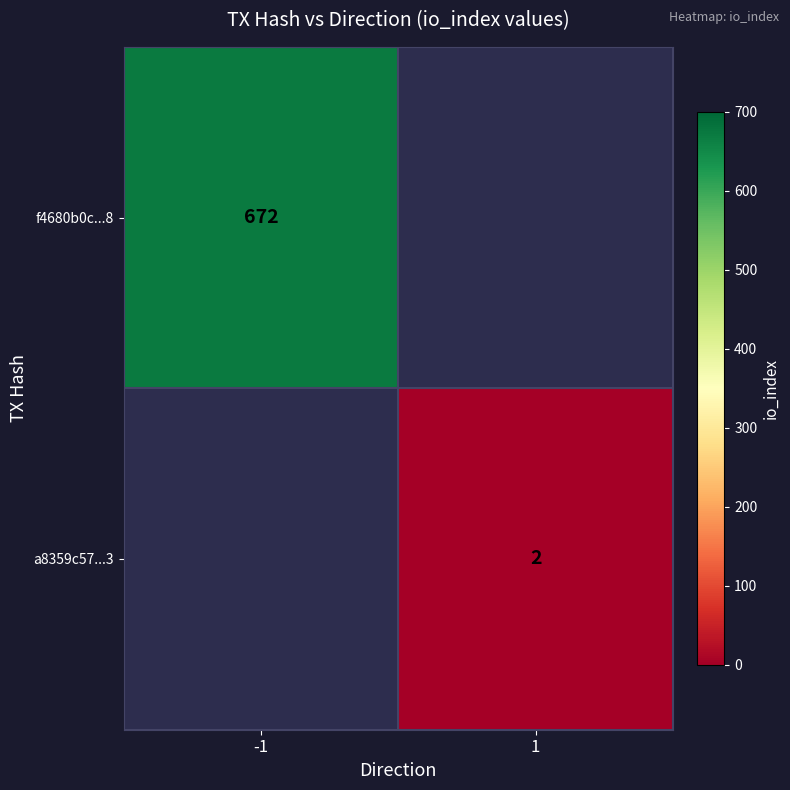

Is it true that f4680b0c...8 equals 1093 at -1?

False